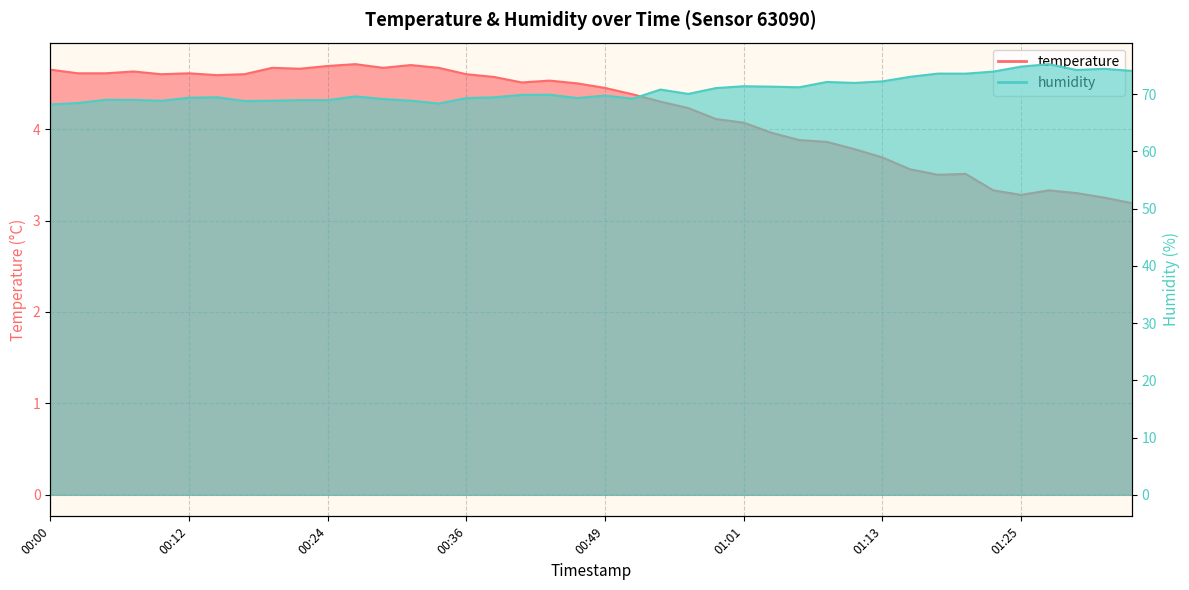

List the labels in order of humidity value, largest first.

01:28, 01:25, 01:32, 01:30, 01:35, 01:23, 01:18, 01:20, 01:15, 01:13, 01:08, 01:11, 01:01, 01:03, 01:06, 00:58, 00:53, 00:56, 00:44, 00:41, 00:49, 00:26, 00:14, 00:39, 00:12, 00:46, 00:36, 00:51, 00:29, 00:05, 00:07, 00:22, 00:24, 00:31, 00:19, 00:10, 00:17, 00:02, 00:34, 00:00